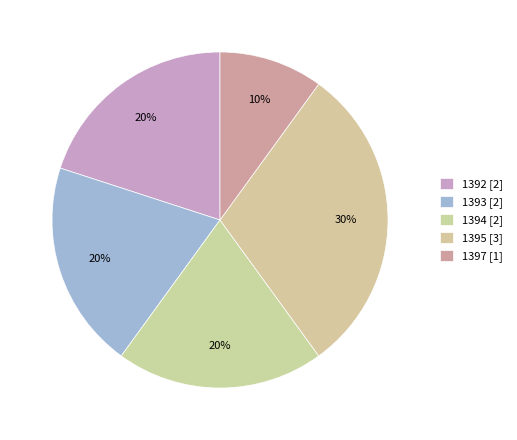

Count the number of slices in the pie.

5